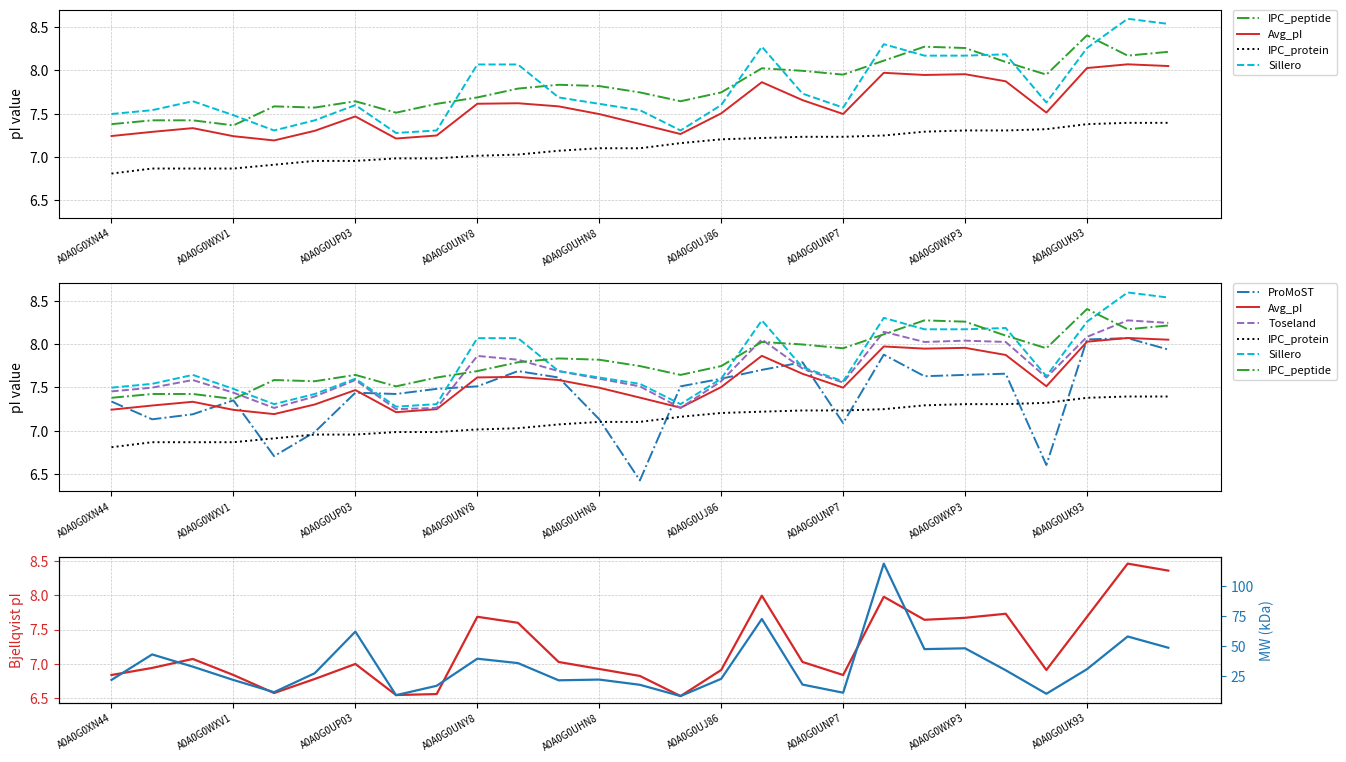

What is the difference between the highest and lowest values at A0A0G0UP03?

0.7